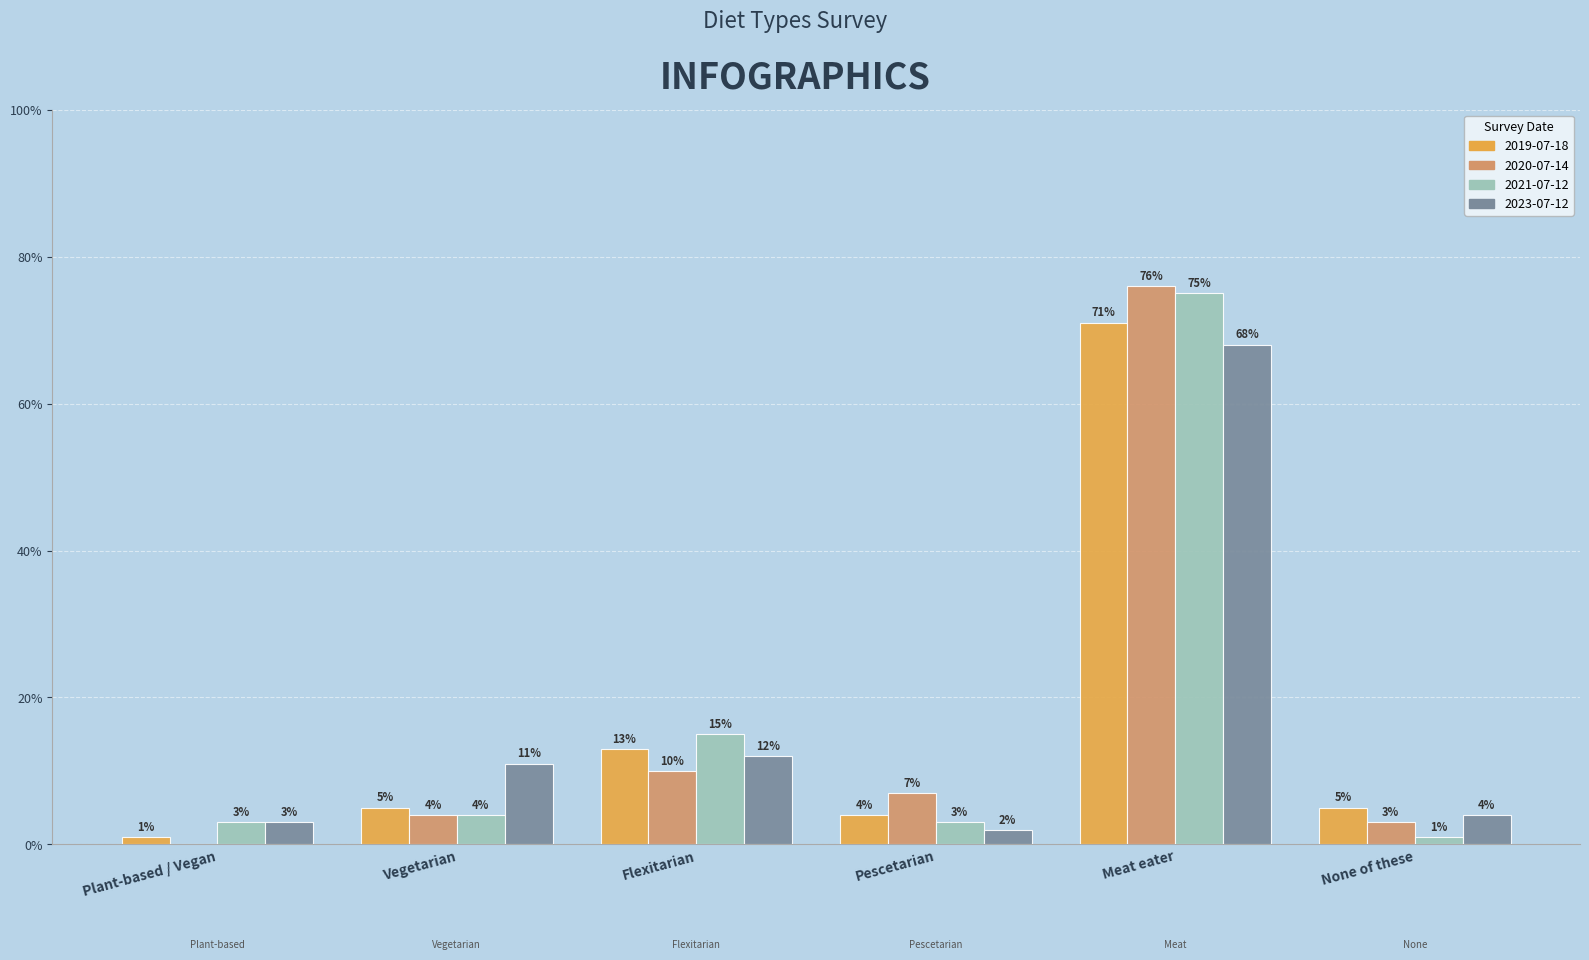

Are the bars horizontal?

No